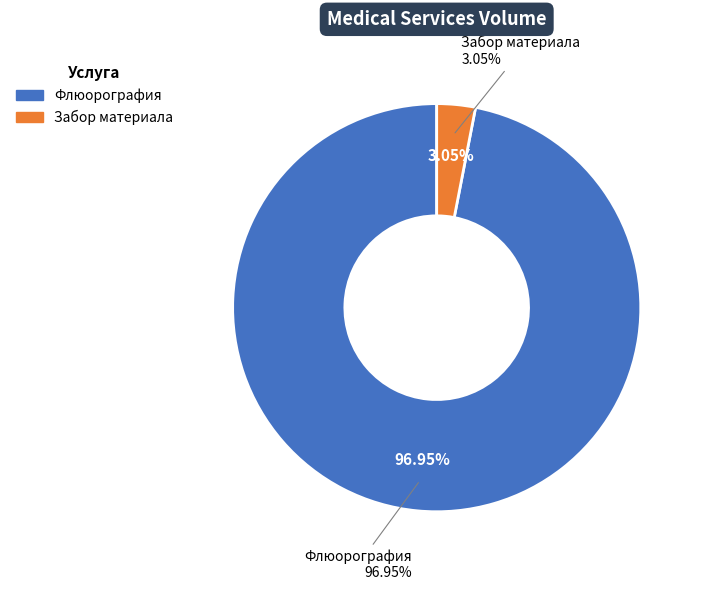

Is Флюорография the majority of the pie?

Yes